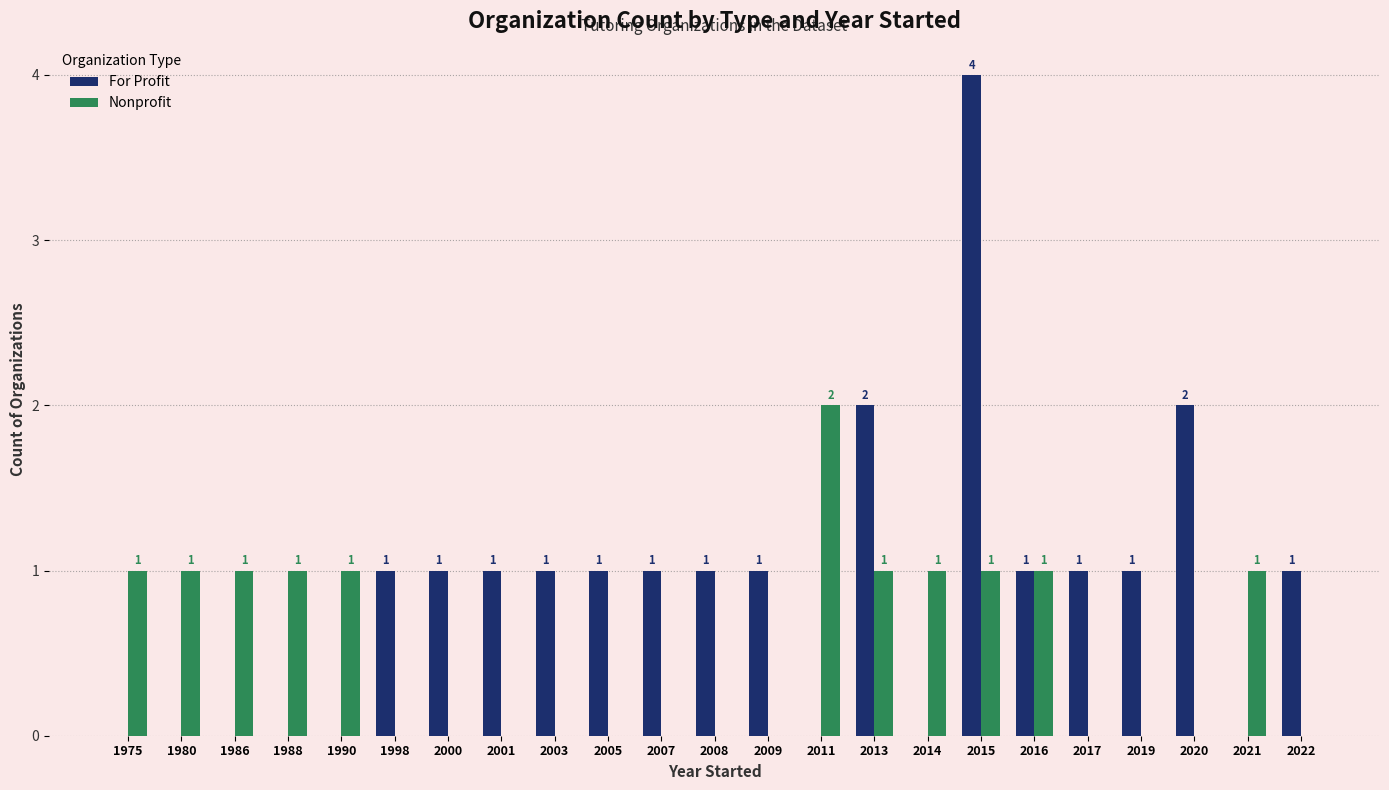

How many For Profit values are between 0 and 1?

20